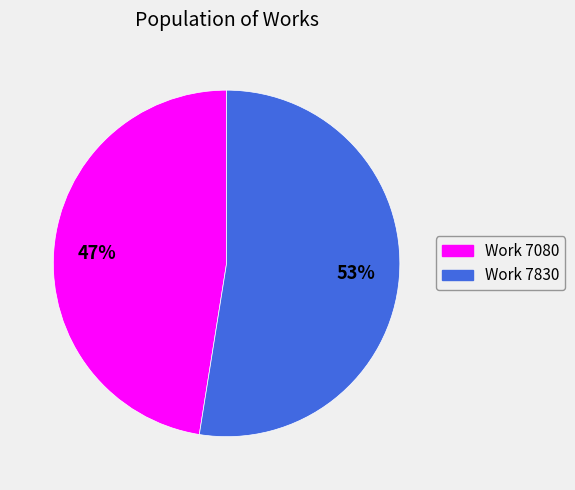

Between Work 7830 and Work 7080, which is larger?

Work 7830